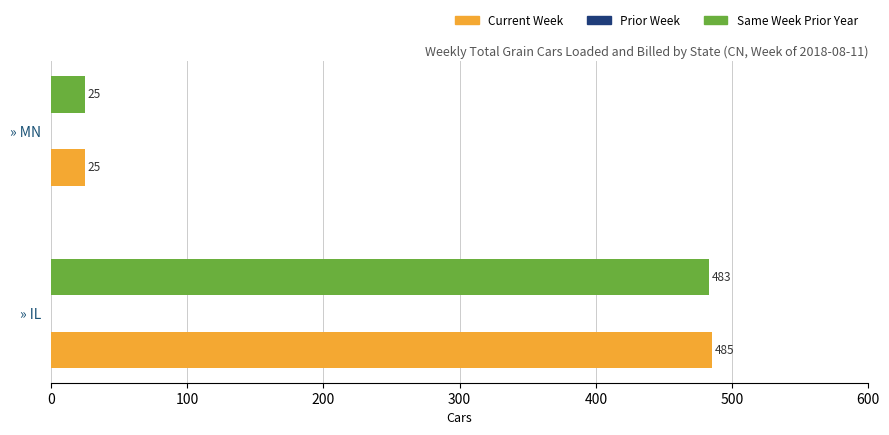

Which series has the widest spread of values?

Current Week